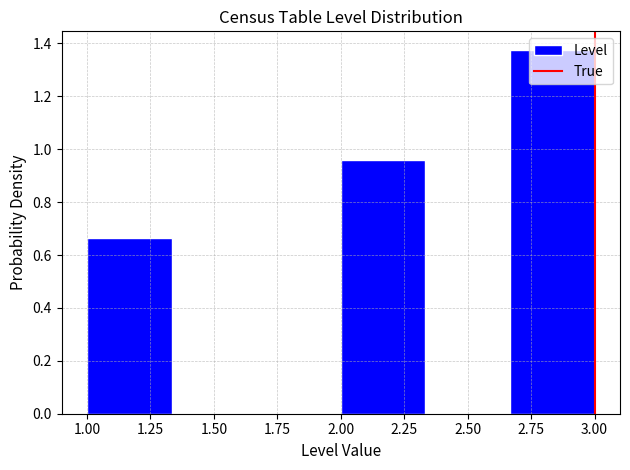

Which range on the x-axis has the tallest bar?

2.65 to 3.00